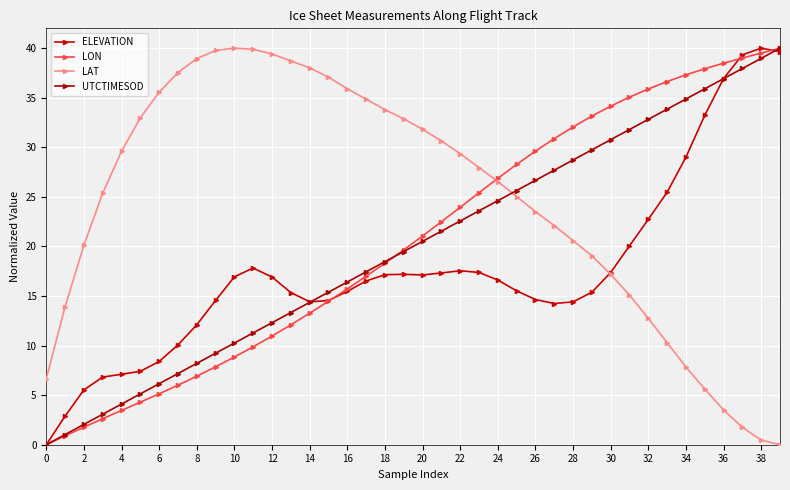

How many intersections are there between LAT and ELEVATION?

1